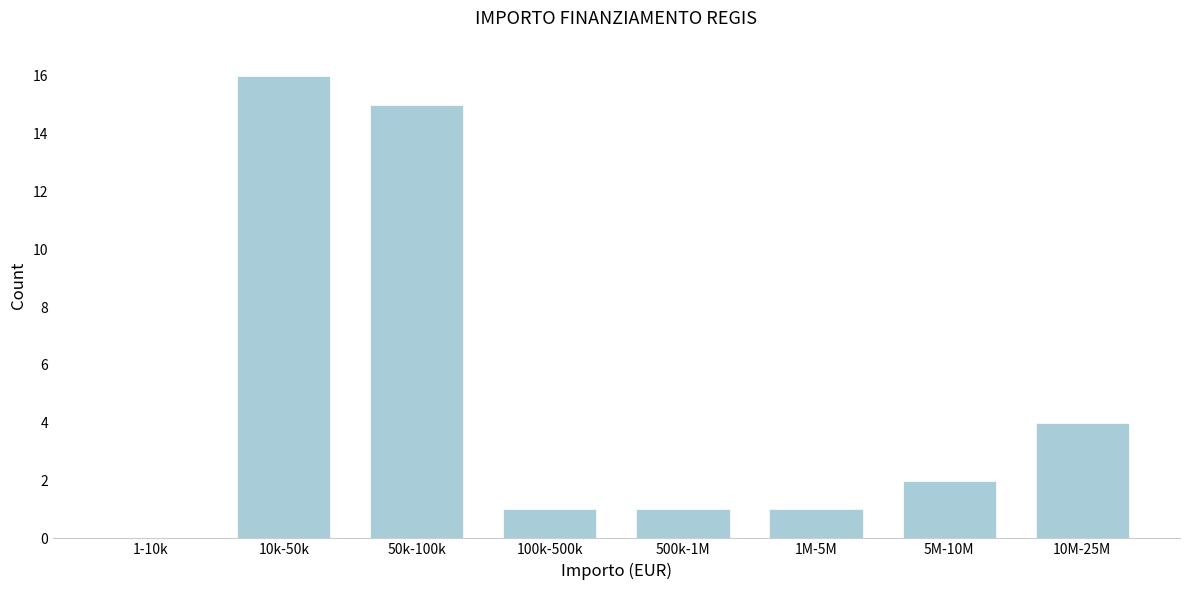

Reading right to left, list all the values displayed in this chart.

10M-25M=4	5M-10M=2	1M-5M=1	500k-1M=1	100k-500k=1	50k-100k=15	10k-50k=16	1-10k=0